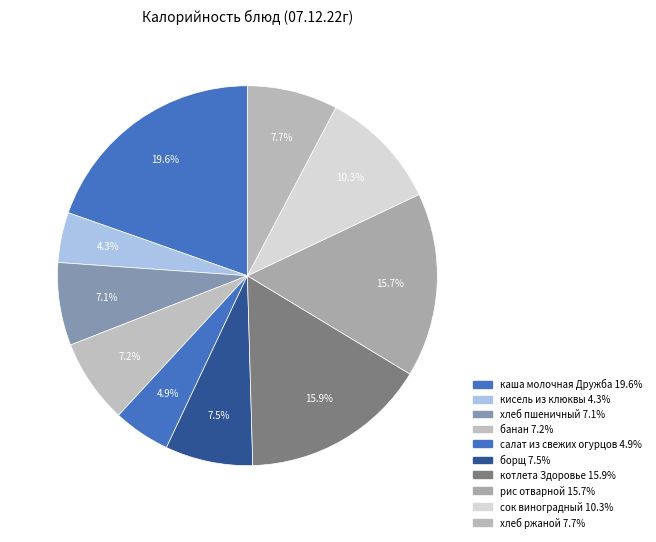

What is the smallest slice in the pie chart?

кисель из клюквы